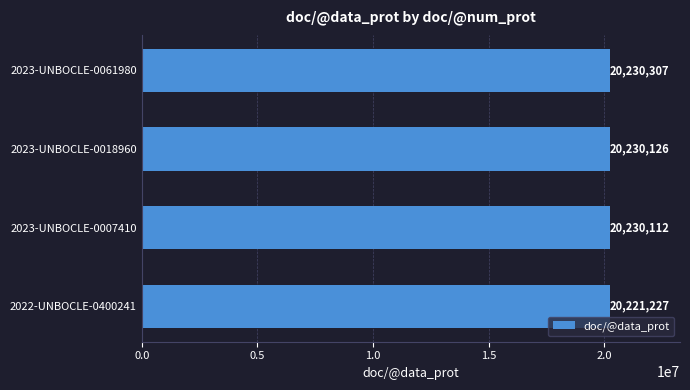

List the labels in order of value, smallest first.

2022-UNBOCLE-0400241, 2023-UNBOCLE-0007410, 2023-UNBOCLE-0018960, 2023-UNBOCLE-0061980